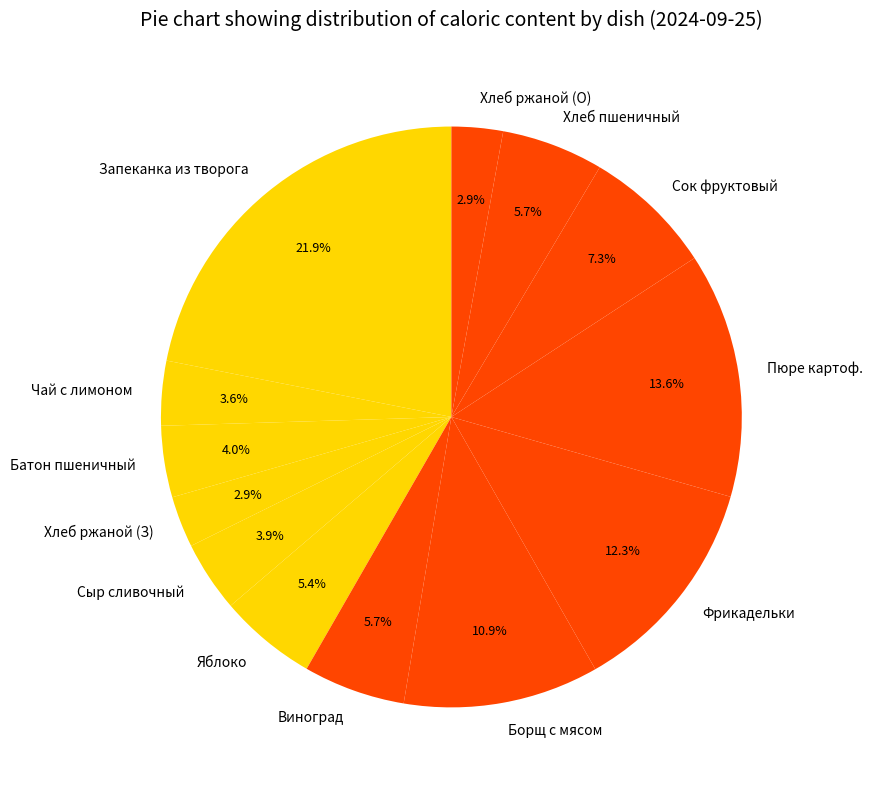

Which slice is the largest?

Запеканка из творога